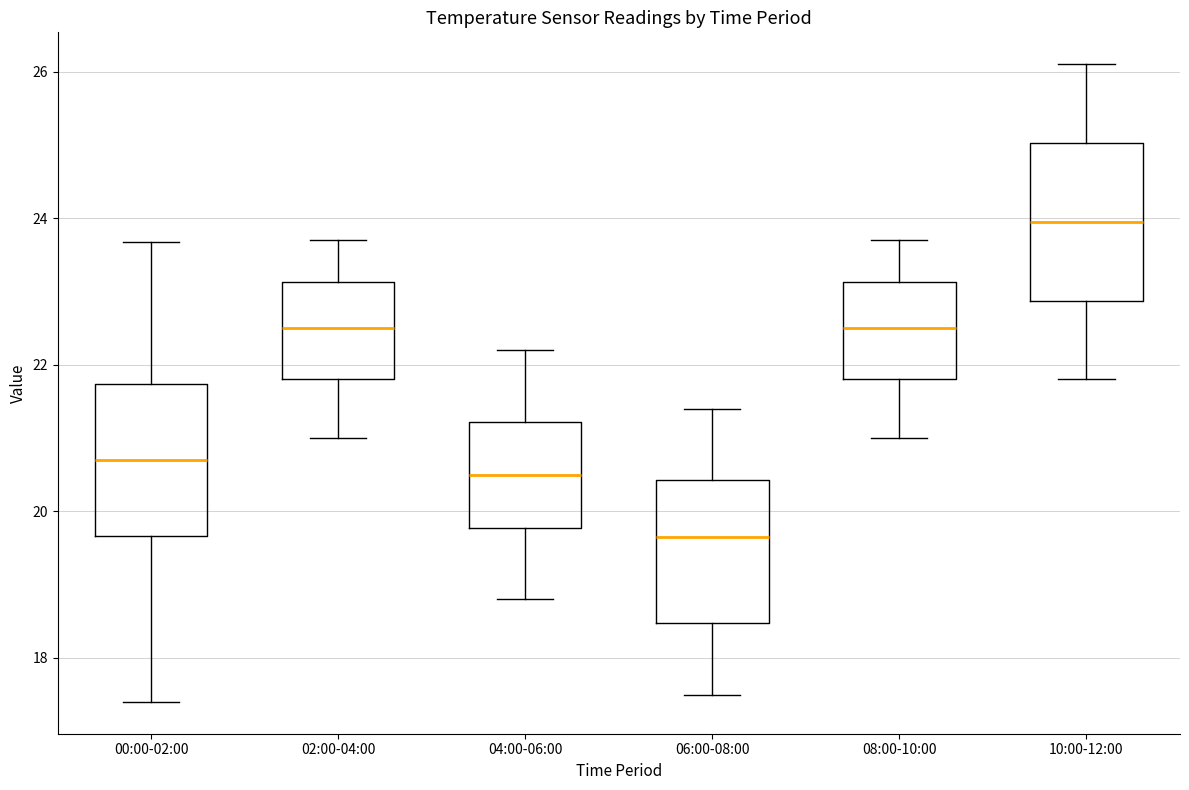

Which box's median line is the highest?

10:00-12:00